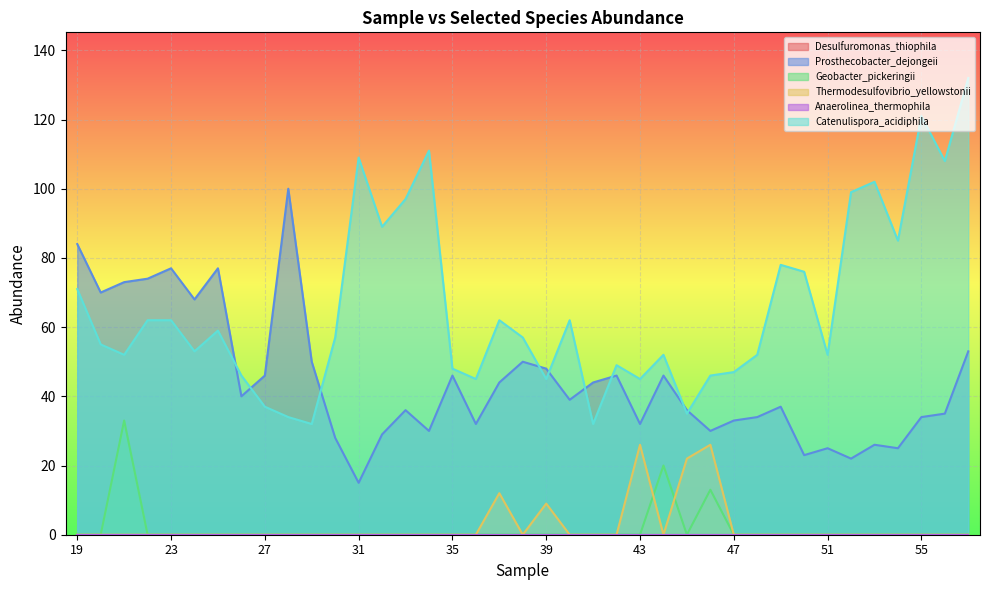

Does the chart display data point markers on the line(s)?

No